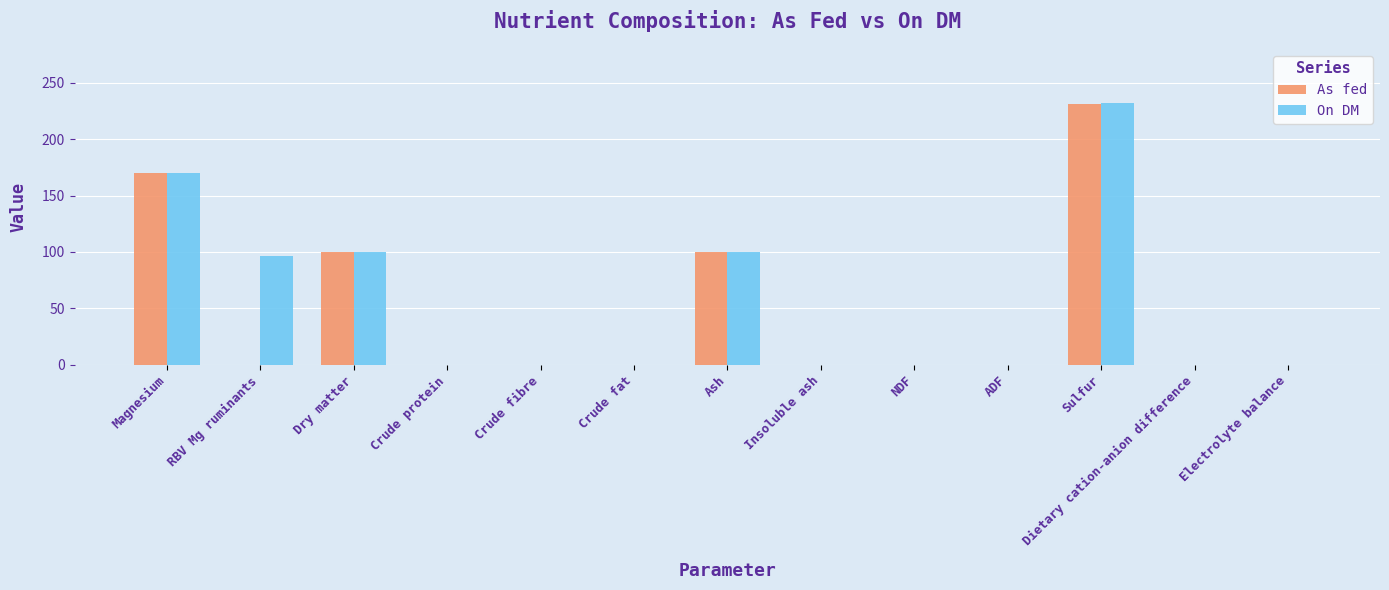

Between RBV Mg ruminants and Electrolyte balance, which series saw the biggest shift?

On DM